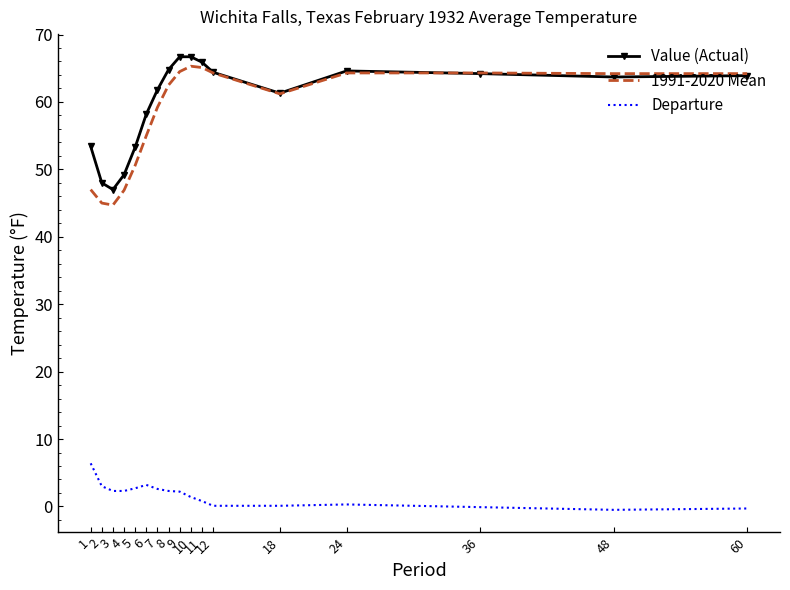

Is it true that 1991-2020 Mean equals 69.1 at 2?

False